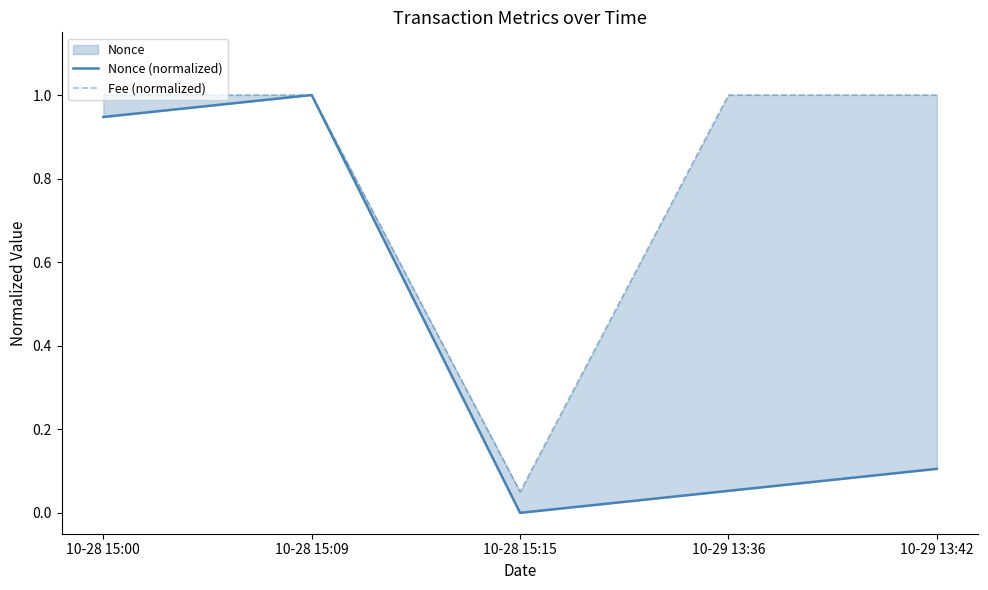

At which category does the chart reach its peak across all series?

10-28 15:09